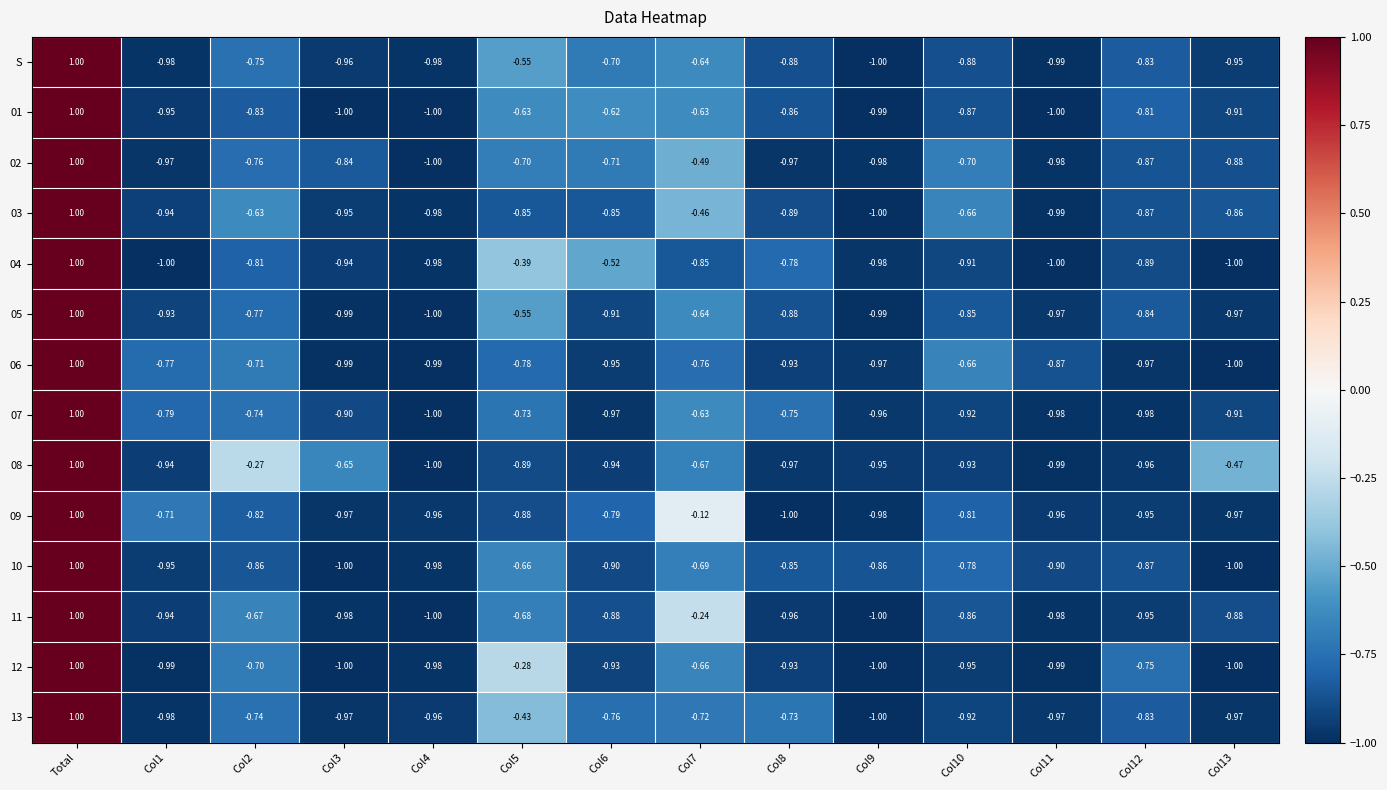

At which label does 12 reach its peak?

Total